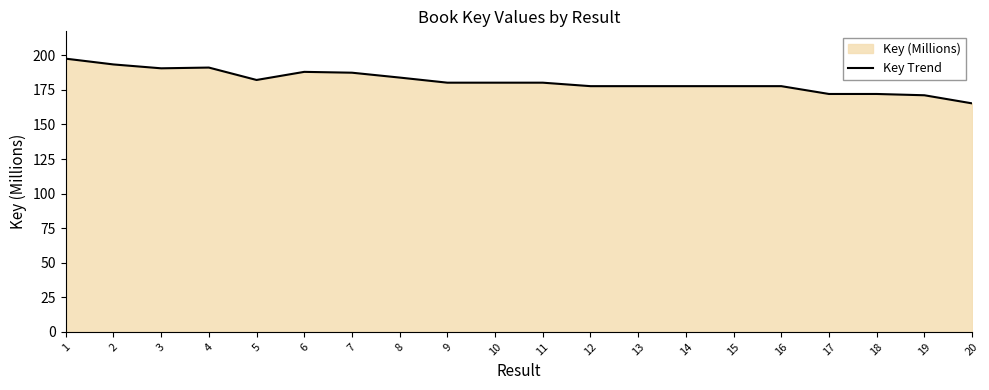

List the labels in order of value, smallest first.

20, 19, 18, 17, 13, 14, 15, 16, 12, 9, 11, 10, 5, 8, 7, 6, 3, 4, 2, 1